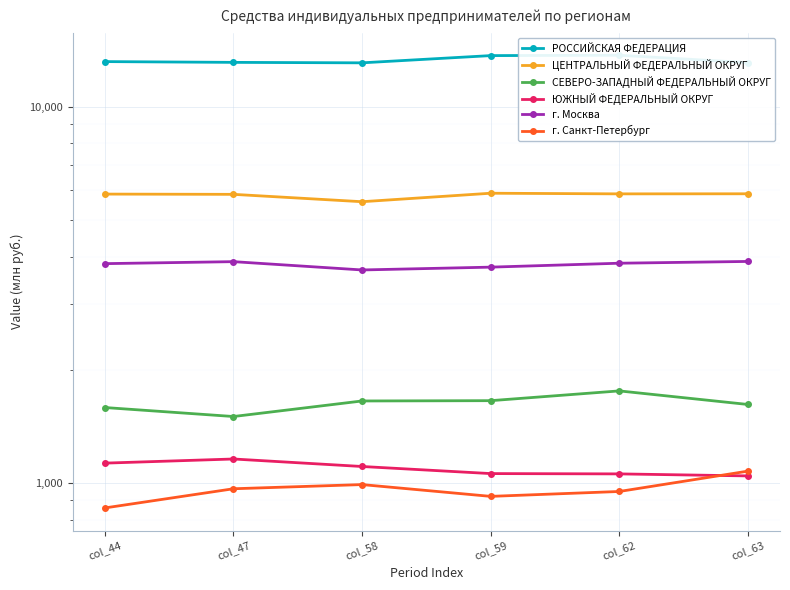

At how many categories does at least one series exceed 8453?

6